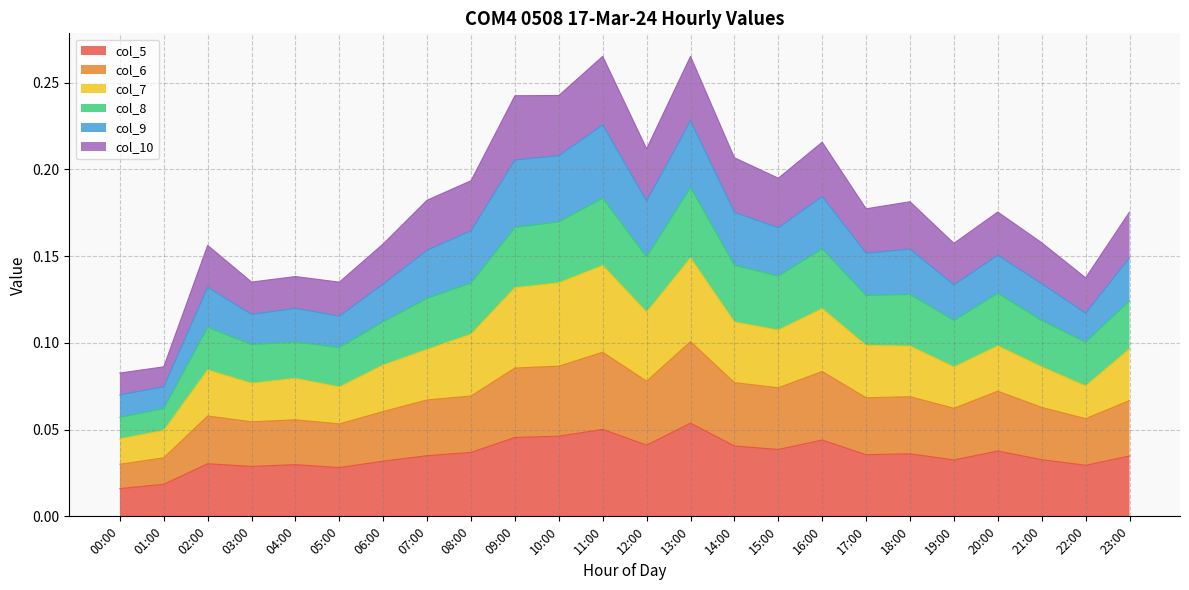

The col_6 series shows 0.1 at 06:00. True or false?

False